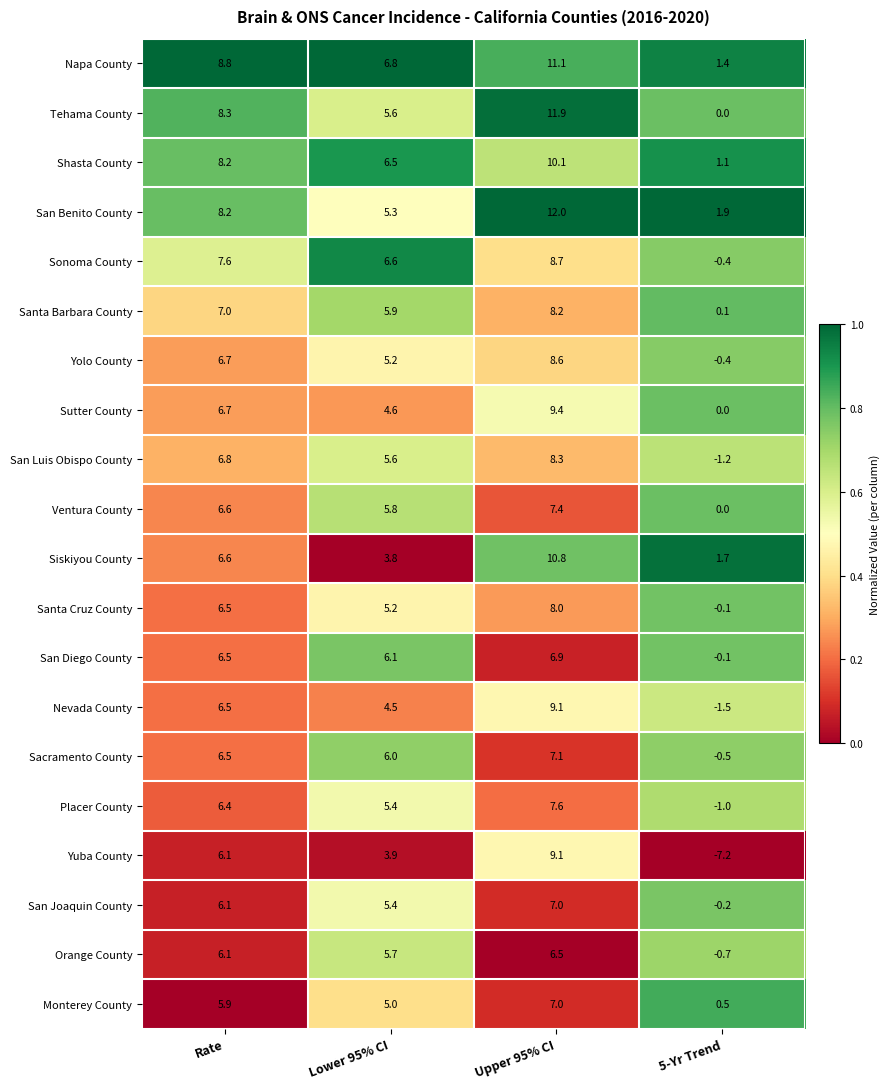

What is the approximate value of San Joaquin County at Rate?

6.1